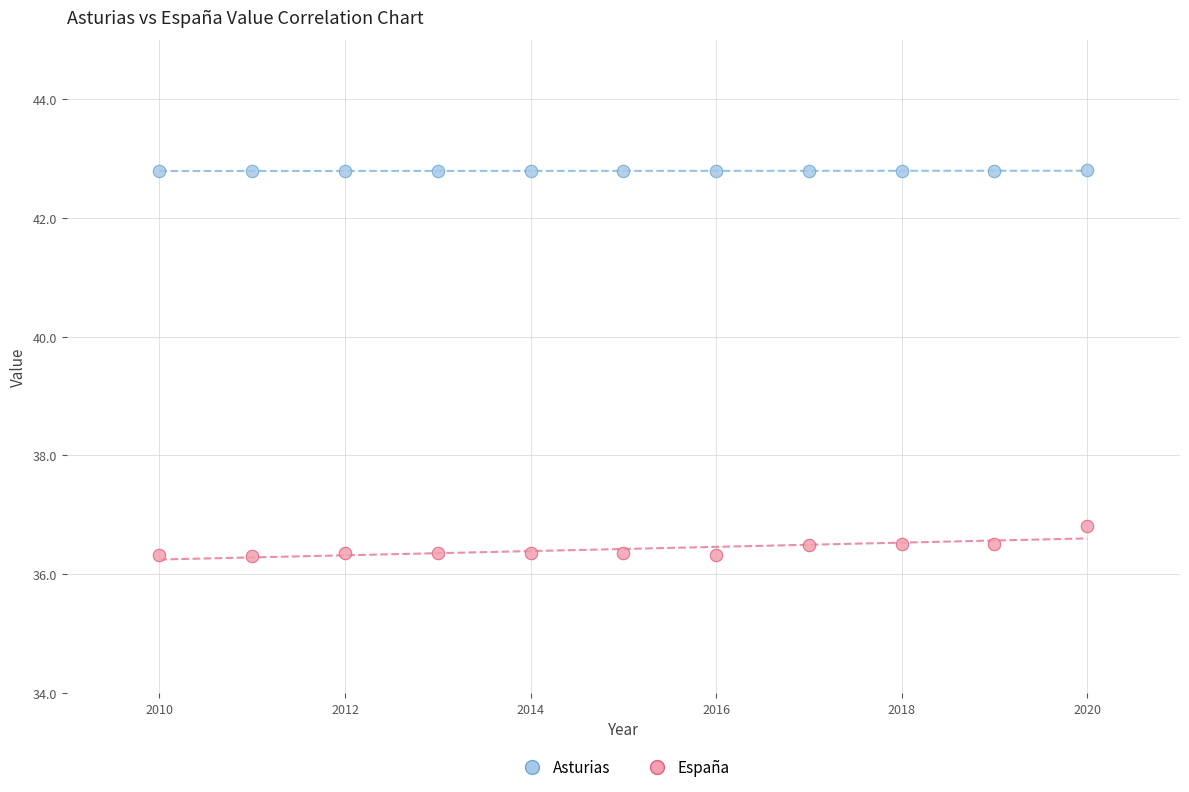

Across all data points, what is the range of Y values (max minus min)?

6.5